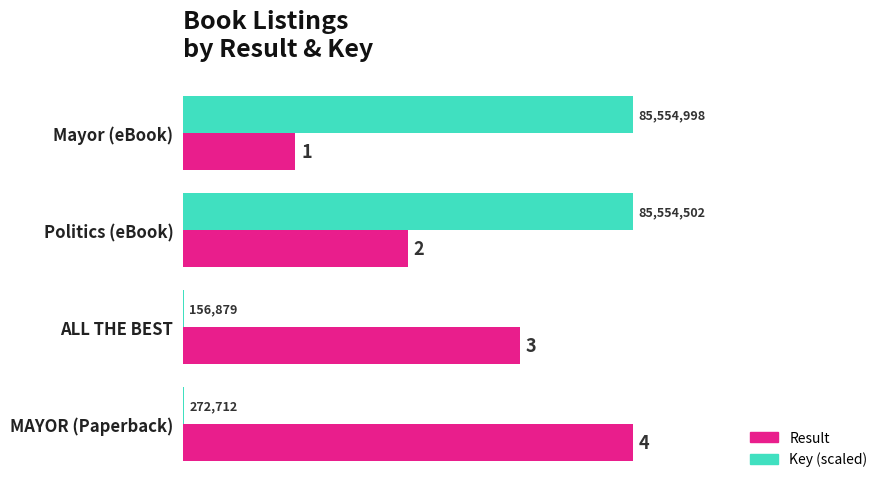

What is the maximum value shown in the chart?

4.0